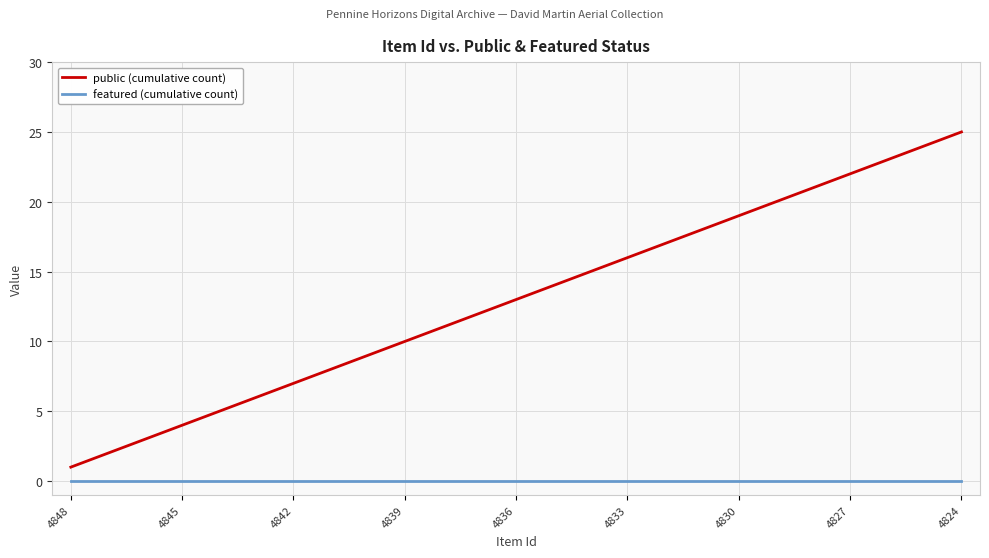

What is the difference between the maximum and minimum values in the public (cumulative count) series?

24